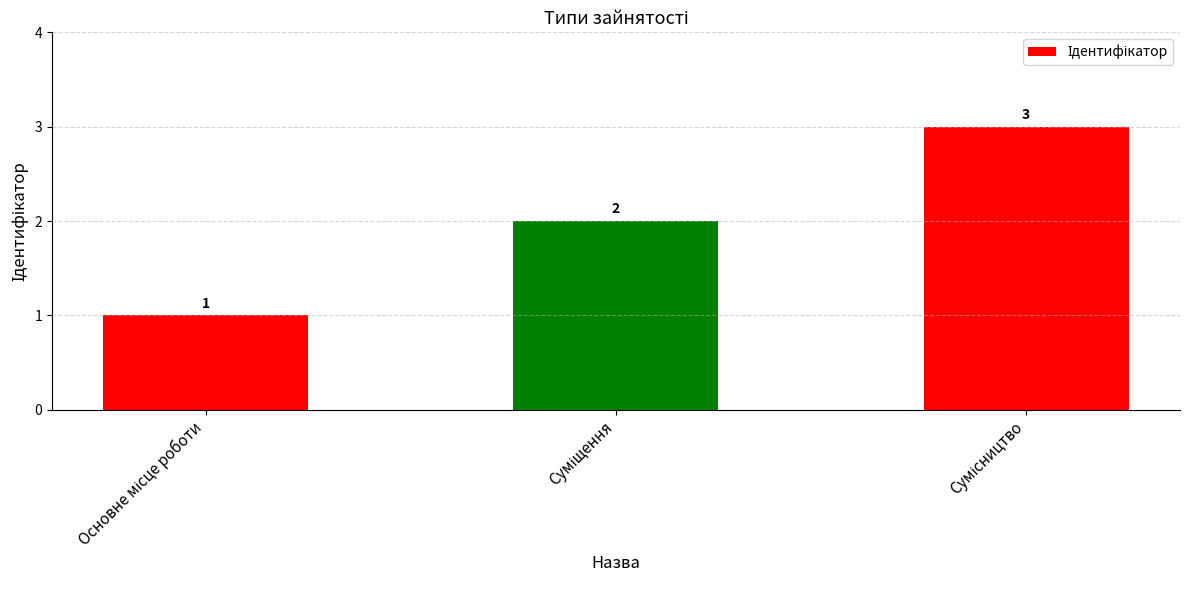

Reading left to right, extract all data points from this chart.

1	2	3